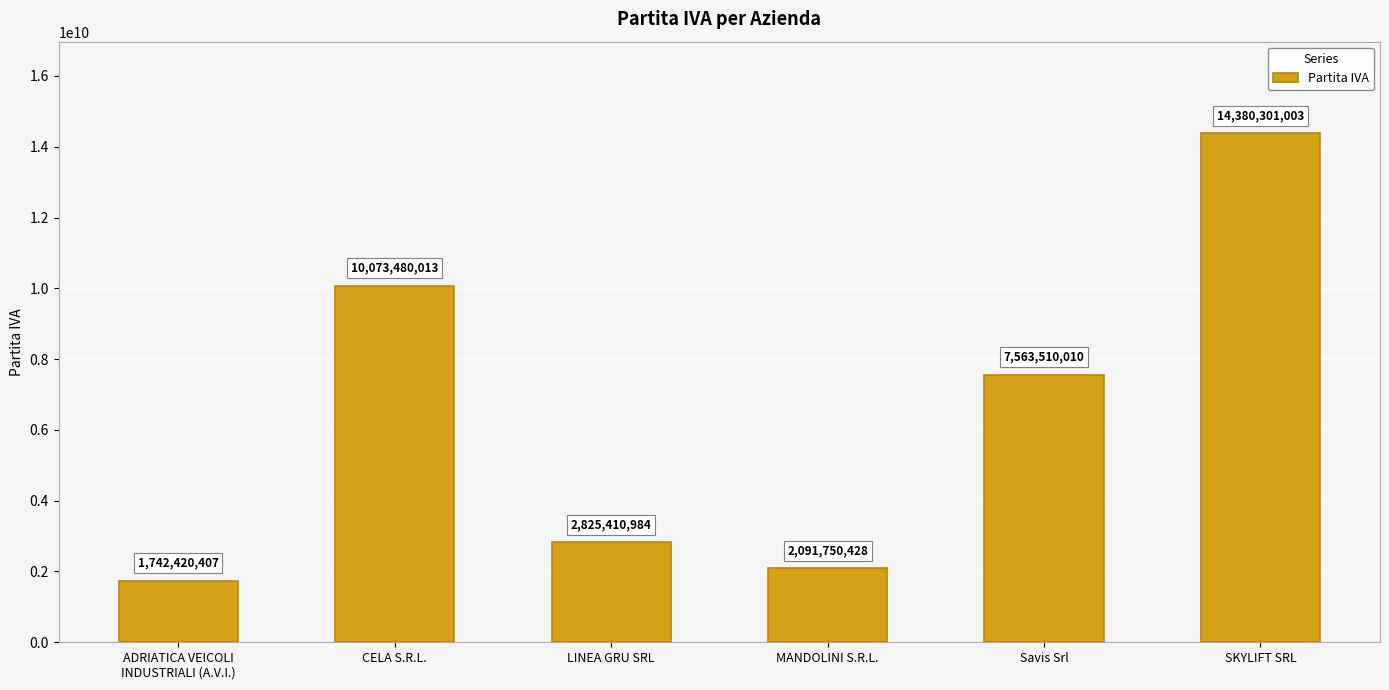

Reading left to right, list all the values displayed in this chart.

1742420407	10073480013	2825410984	2091750428	7563510010	14380301003